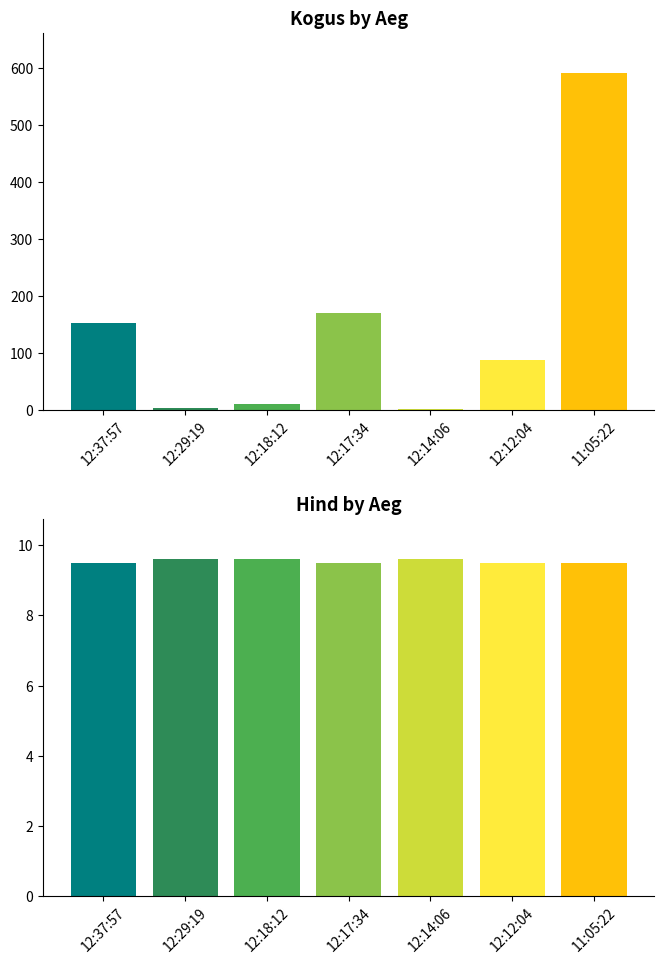

What position from the right is 12:29:19?

6